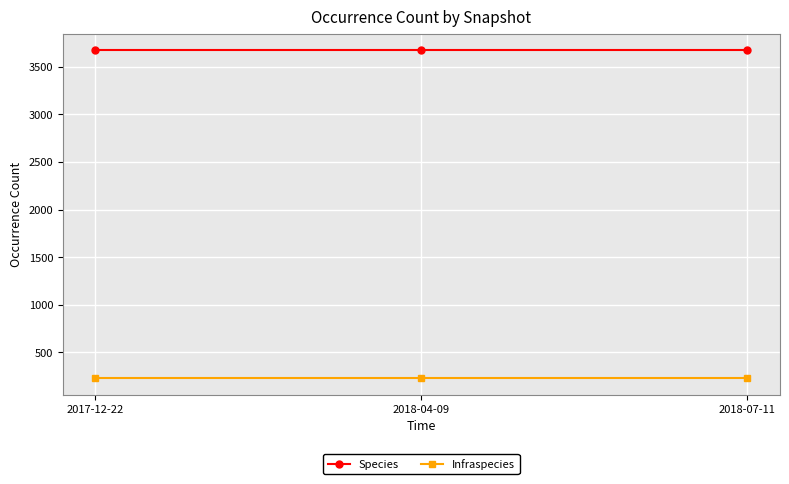

The Infraspecies series shows 357 at 2017-12-22. True or false?

False